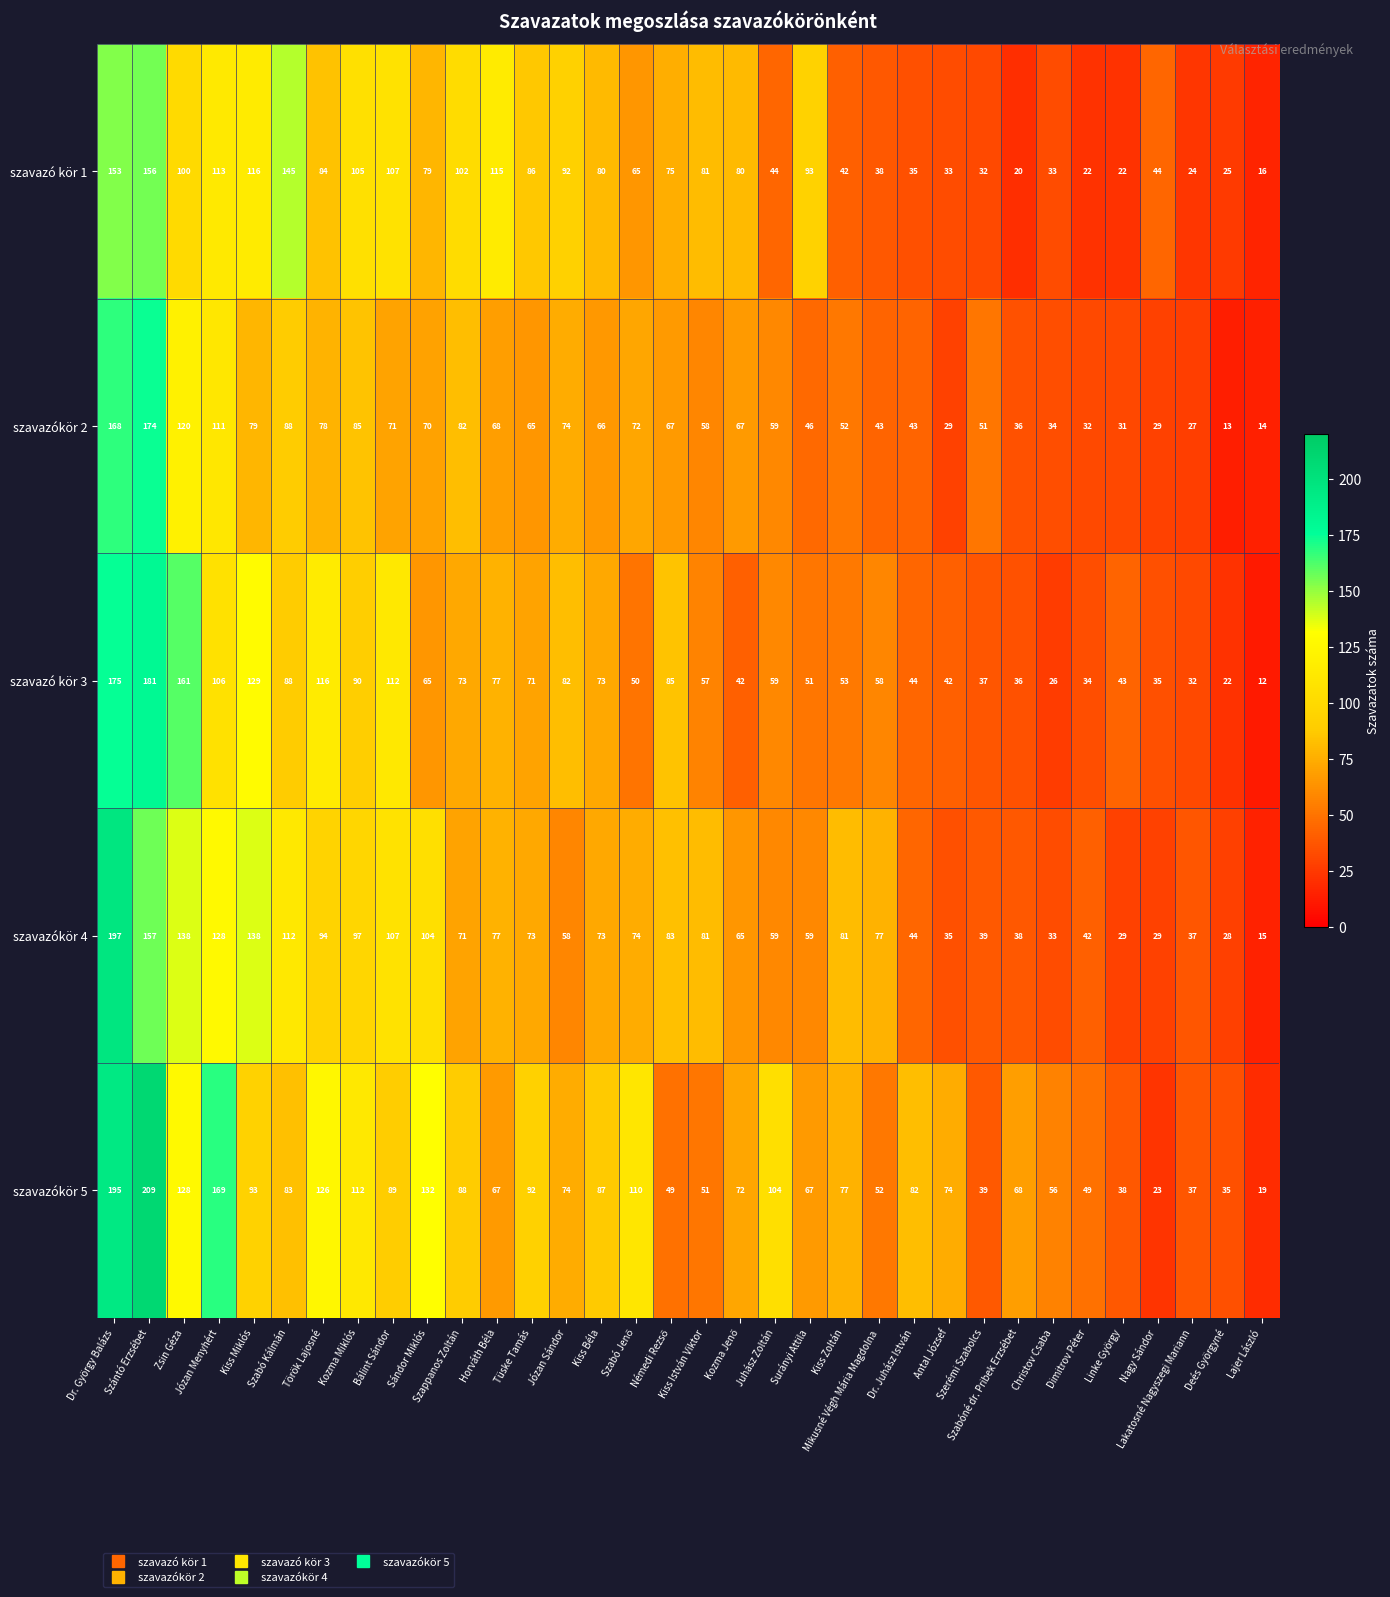

Which series has the largest range (max minus min)?

szavazókör 5